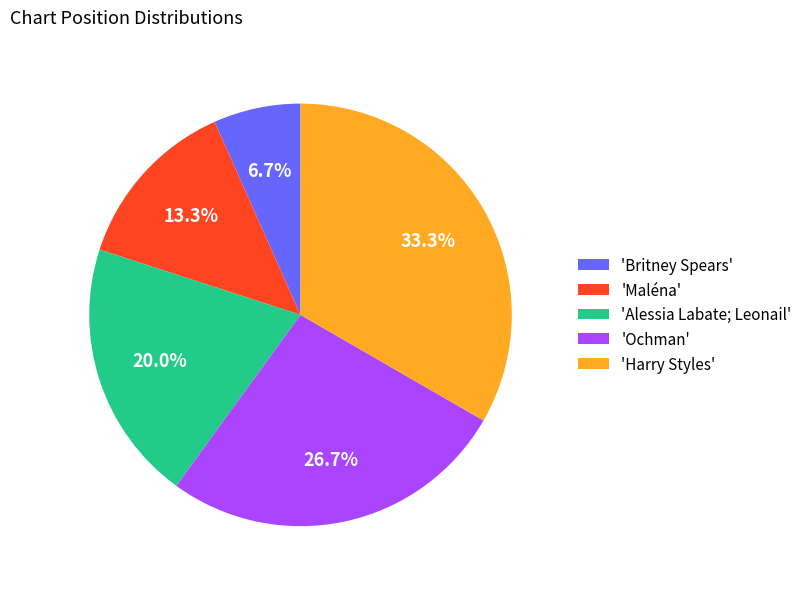

Which slice is the largest?

'Harry Styles'